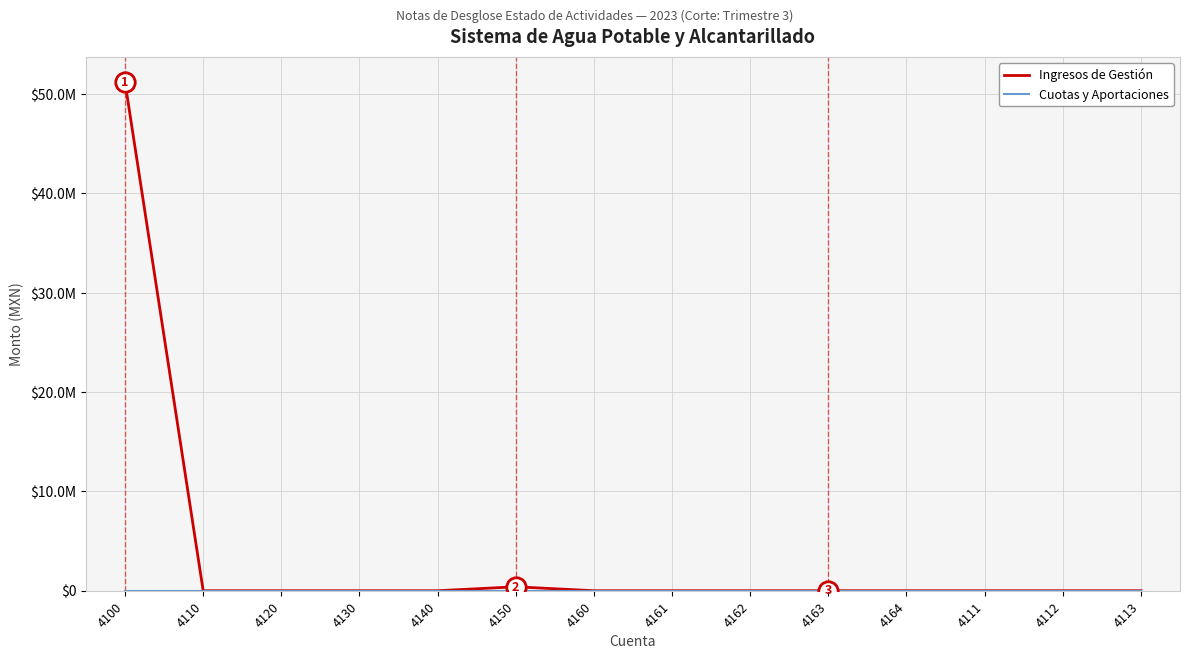

Reading left to right, transcribe all the data shown in this chart.

Ingresos de Gestión: 51185102.5	0.0	0.0	0.0	0.0	396475.4	0.0	0.0	0.0	0.0	0.0	0.0	0.0	0.0
Cuotas y Aportaciones: 0.0	0.0	0.0	0.0	0.0	0.0	0.0	0.0	0.0	0.0	0.0	0.0	0.0	0.0